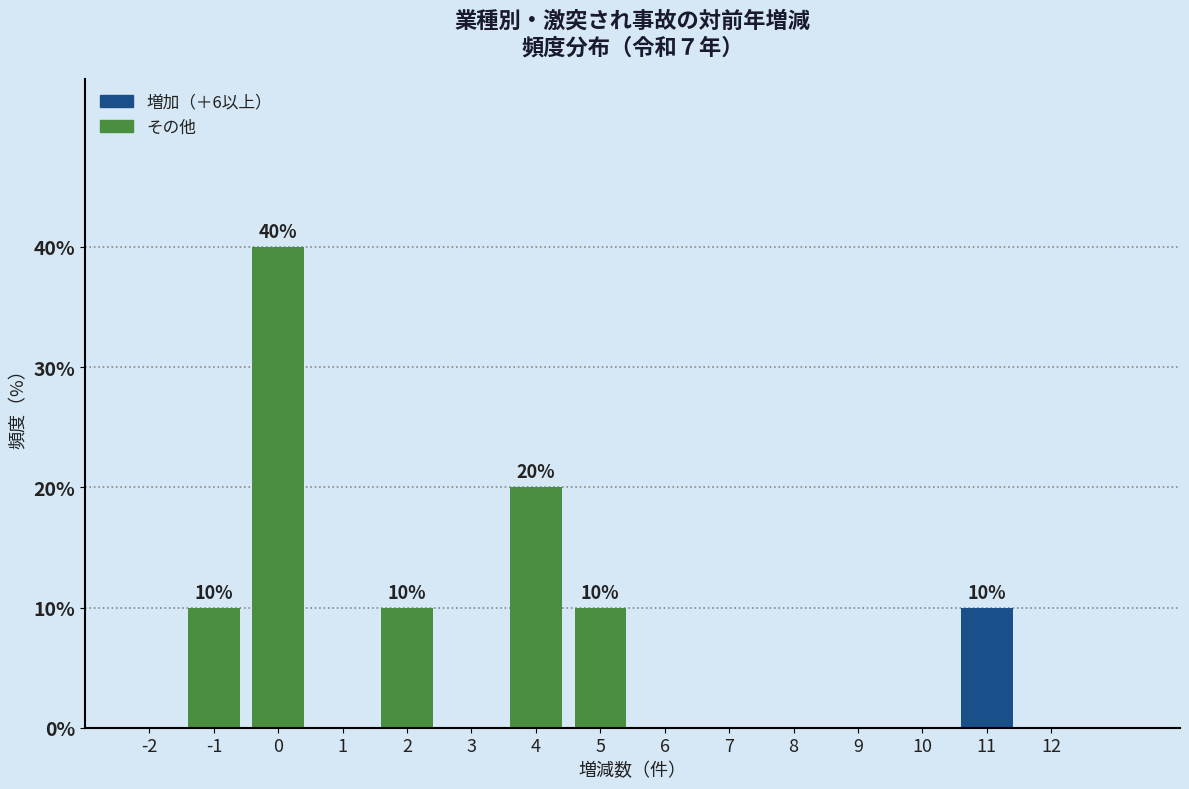

Which range on the x-axis has the tallest bar?

-0.5 to 0.5